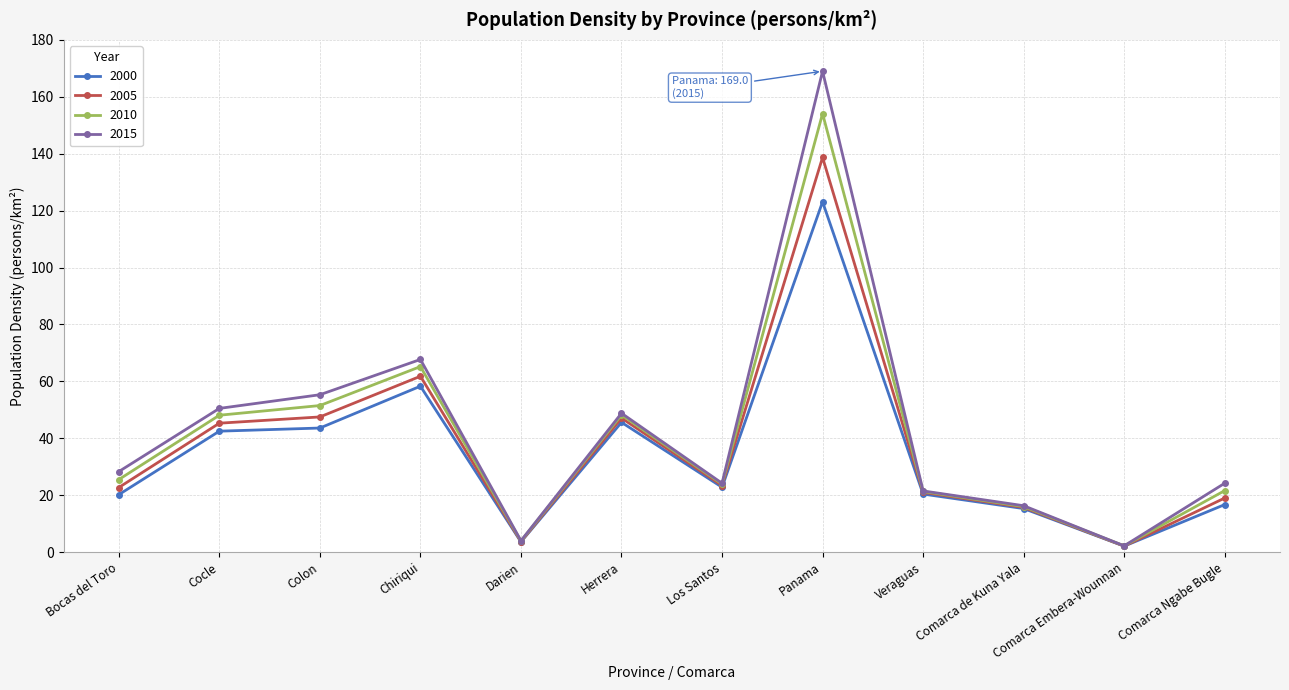

What is the difference between the maximum and second lowest values in the 2005 series?

135.0